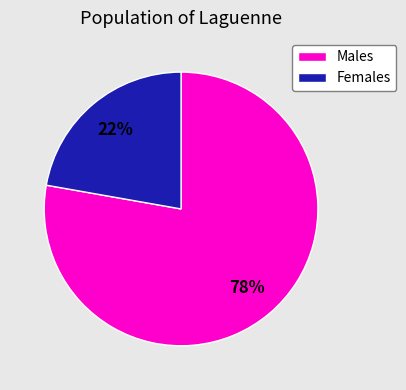

To the nearest percent, what is the average slice percentage?

50%